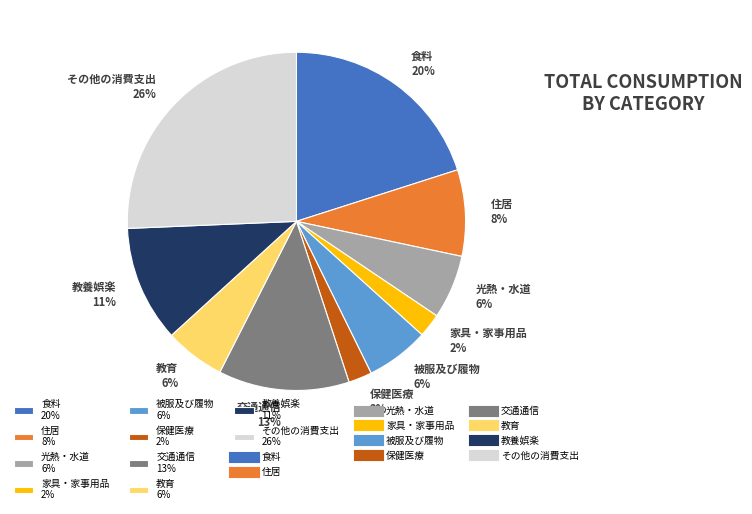

To the nearest percent, what is the average slice percentage?

10%